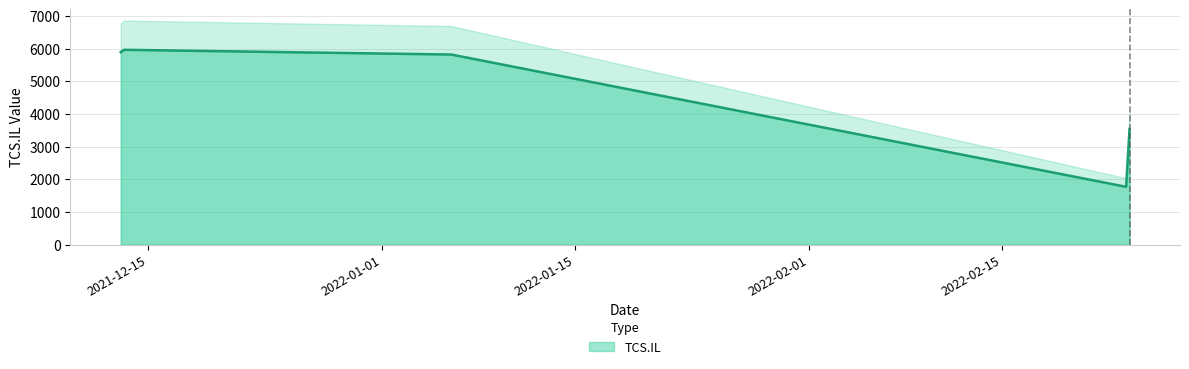

Is it true that the value at 2022-01-06 is 5817.1?

True